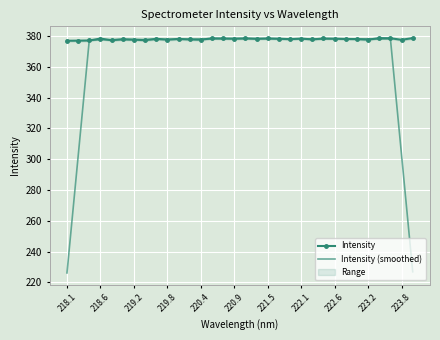

The value of Intensity at 29 is 148.6. True or false?

False